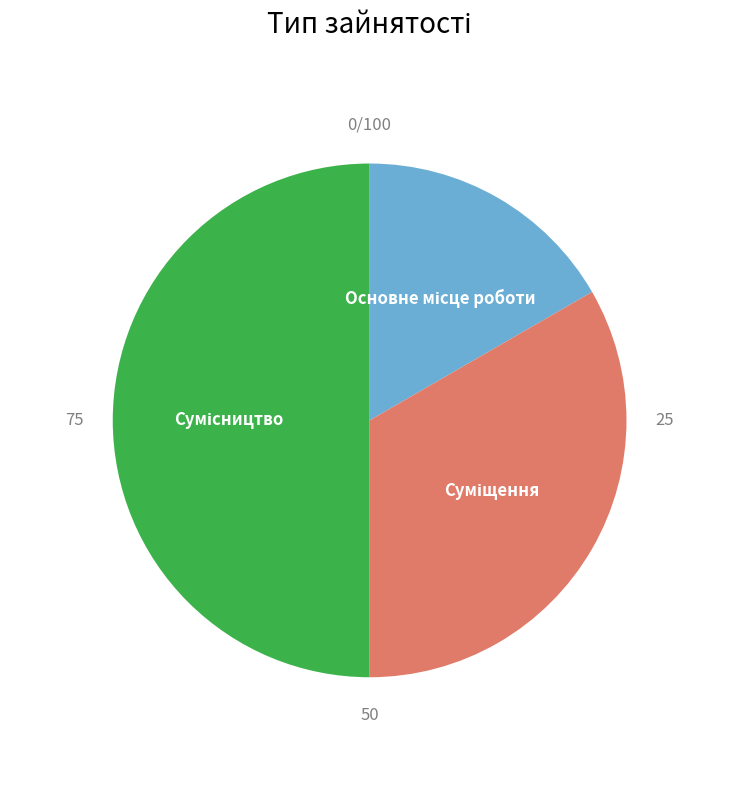

Combined, what portion of the pie is Основне місце роботи and Сумісництво?

66.7%